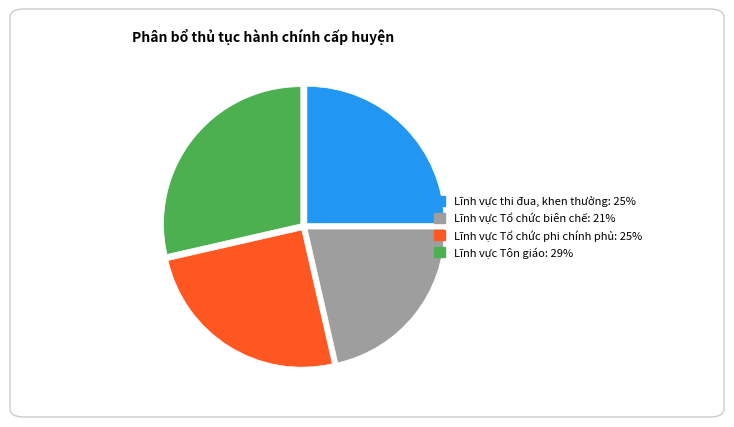

Do Lĩnh vực Tổ chức biên chế and Lĩnh vực Tổ chức phi chính phủ together represent more than half of the pie?

No